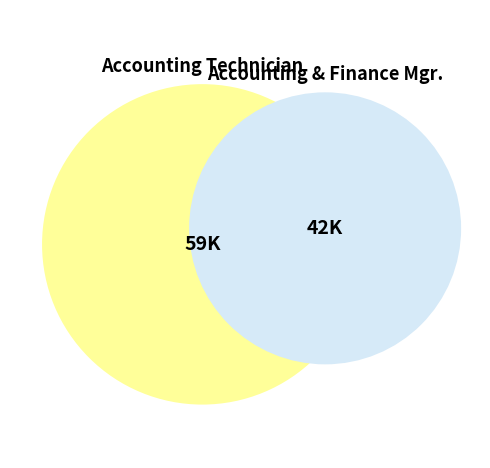

What is the largest slice in the pie chart?

Accounting Technician